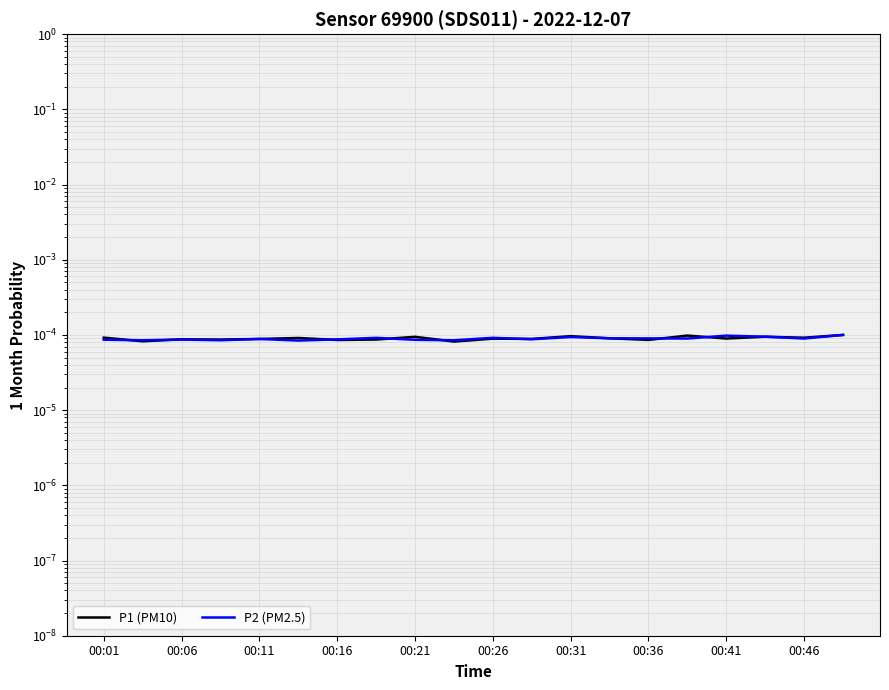

True or false: P1 (PM10) has a value of 0.0 at 17.

True